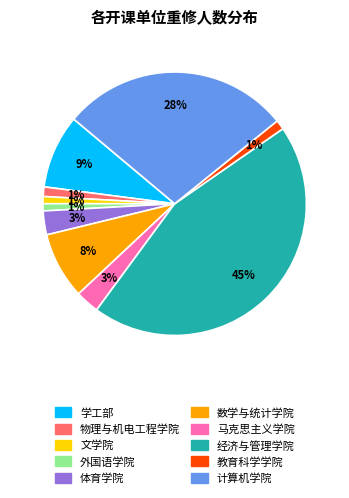

Count the number of slices in the pie.

10